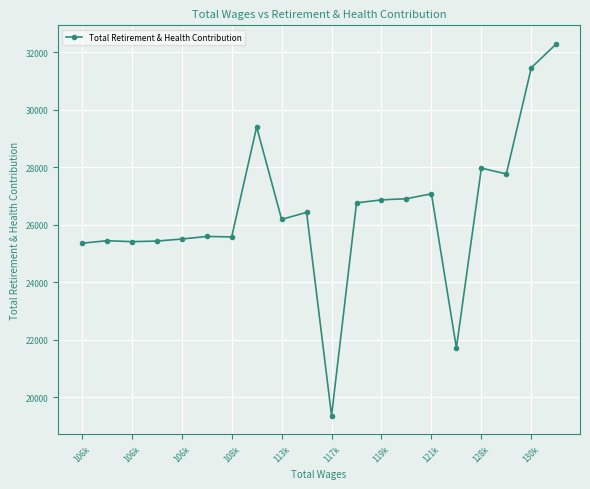

What is the value of the 6th point from the left?

25597